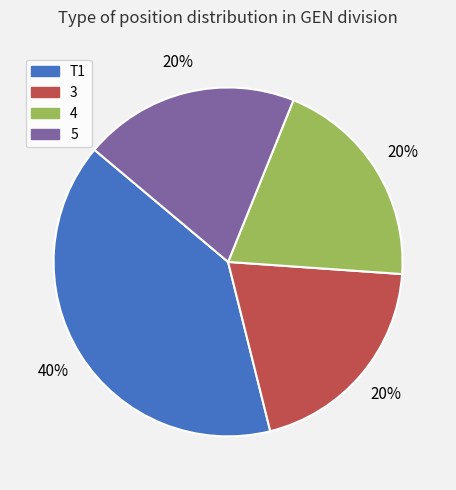

Does 5 represent more than half of the total?

No